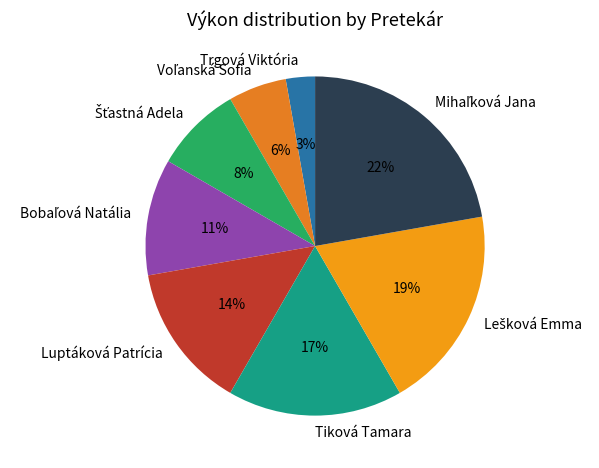

Does Trgová Viktória account for over 50% of the chart?

No